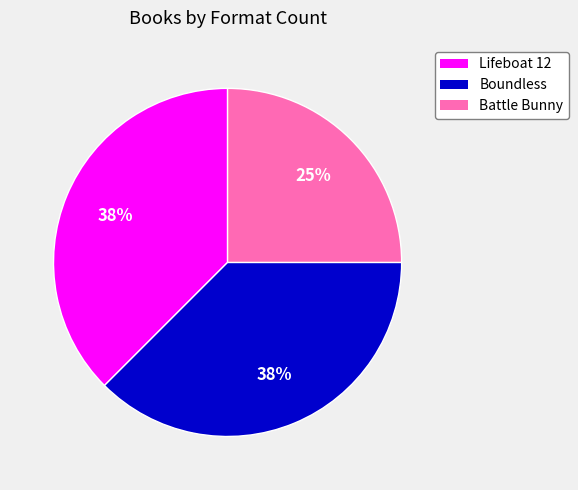

Combined, do Lifeboat 12 and Boundless account for over 50%?

Yes